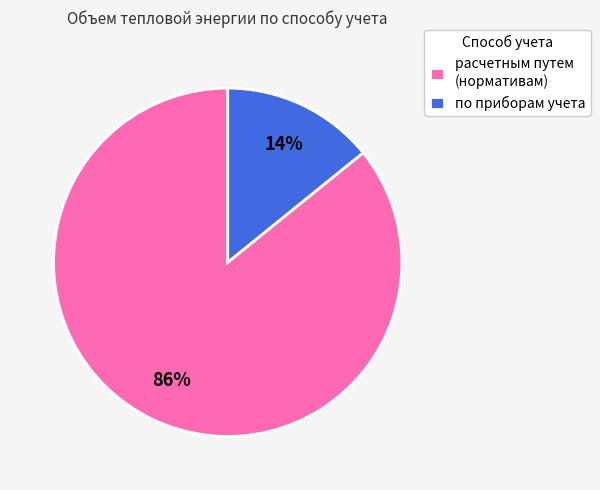

What is the ratio of the value at расчетным путем (нормативам) to the value at по приборам учета?

6.1